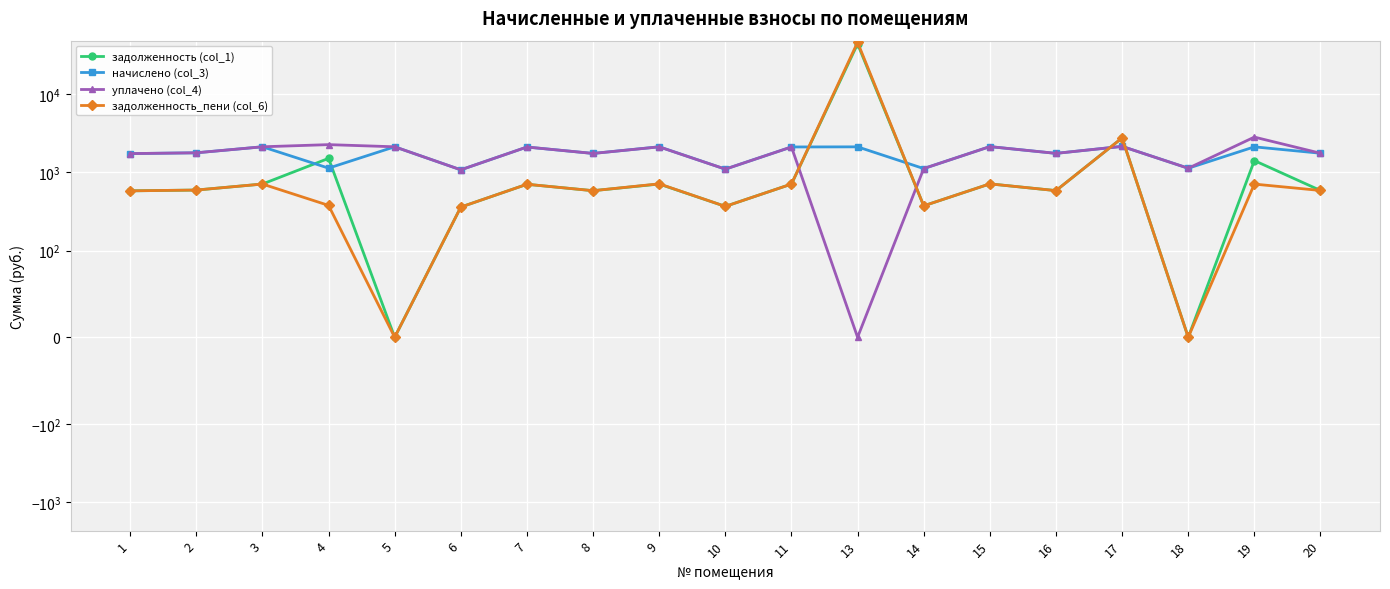

How many categories are shown in the chart?

19